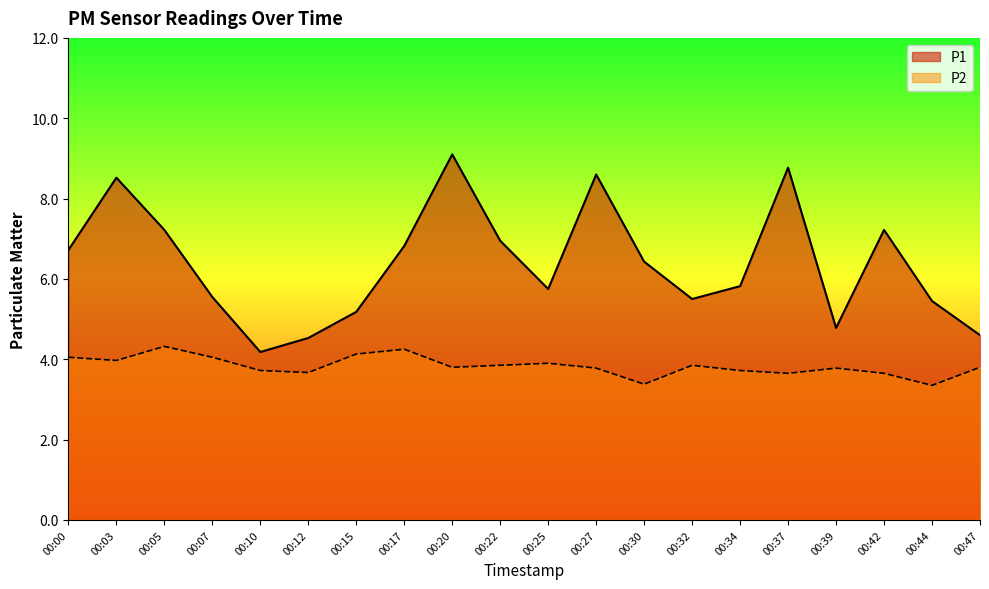

What is the sum of all P1 values?

127.7